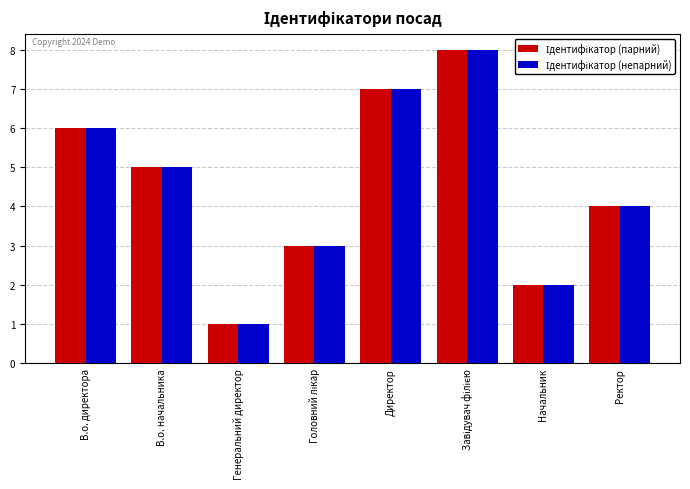

What is the greatest value displayed?

8